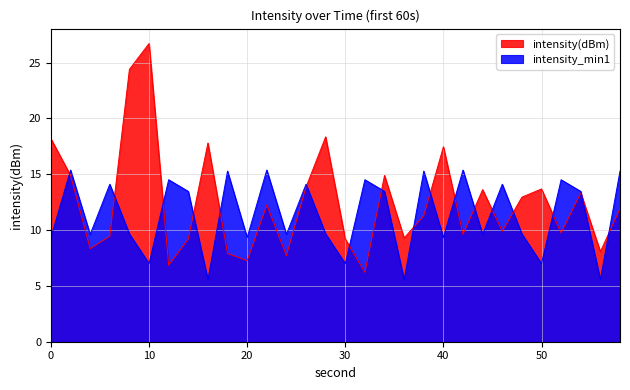

Is it true that intensity_min1 equals 23.0 at 34?

False